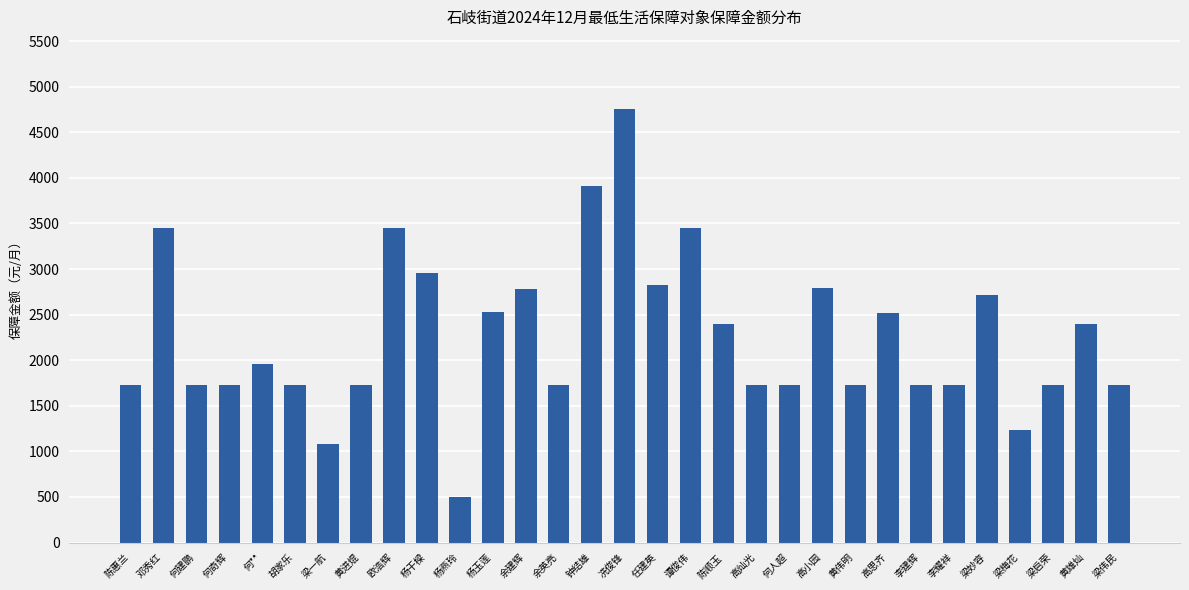

Count the number of data series in this chart.

1